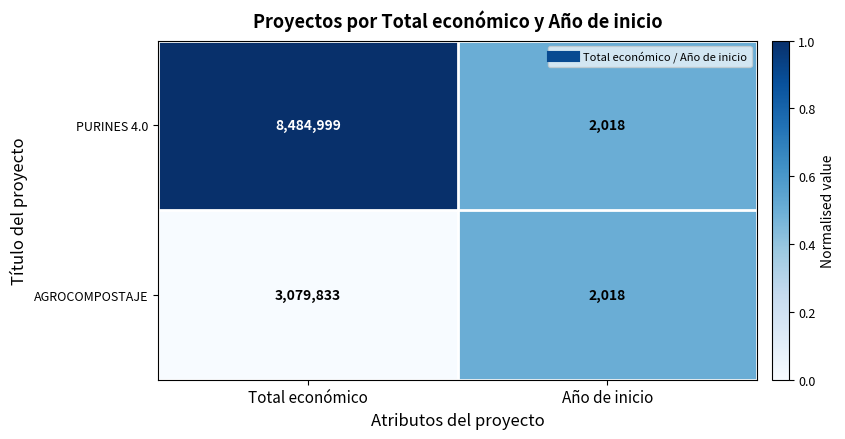

The PURINES 4.0 series shows 3289 at Año de inicio. True or false?

False